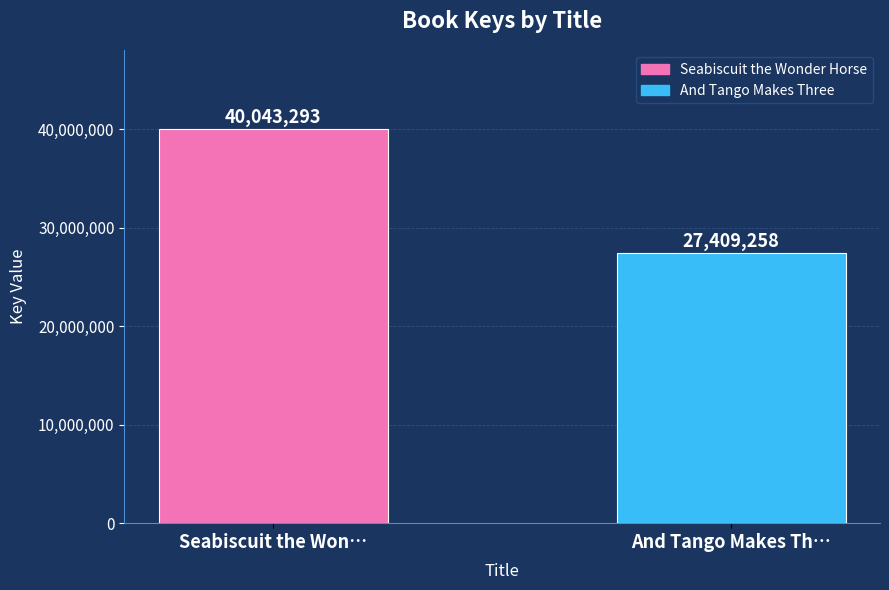

Reading right to left, list all the values displayed in this chart.

27409258	40043293